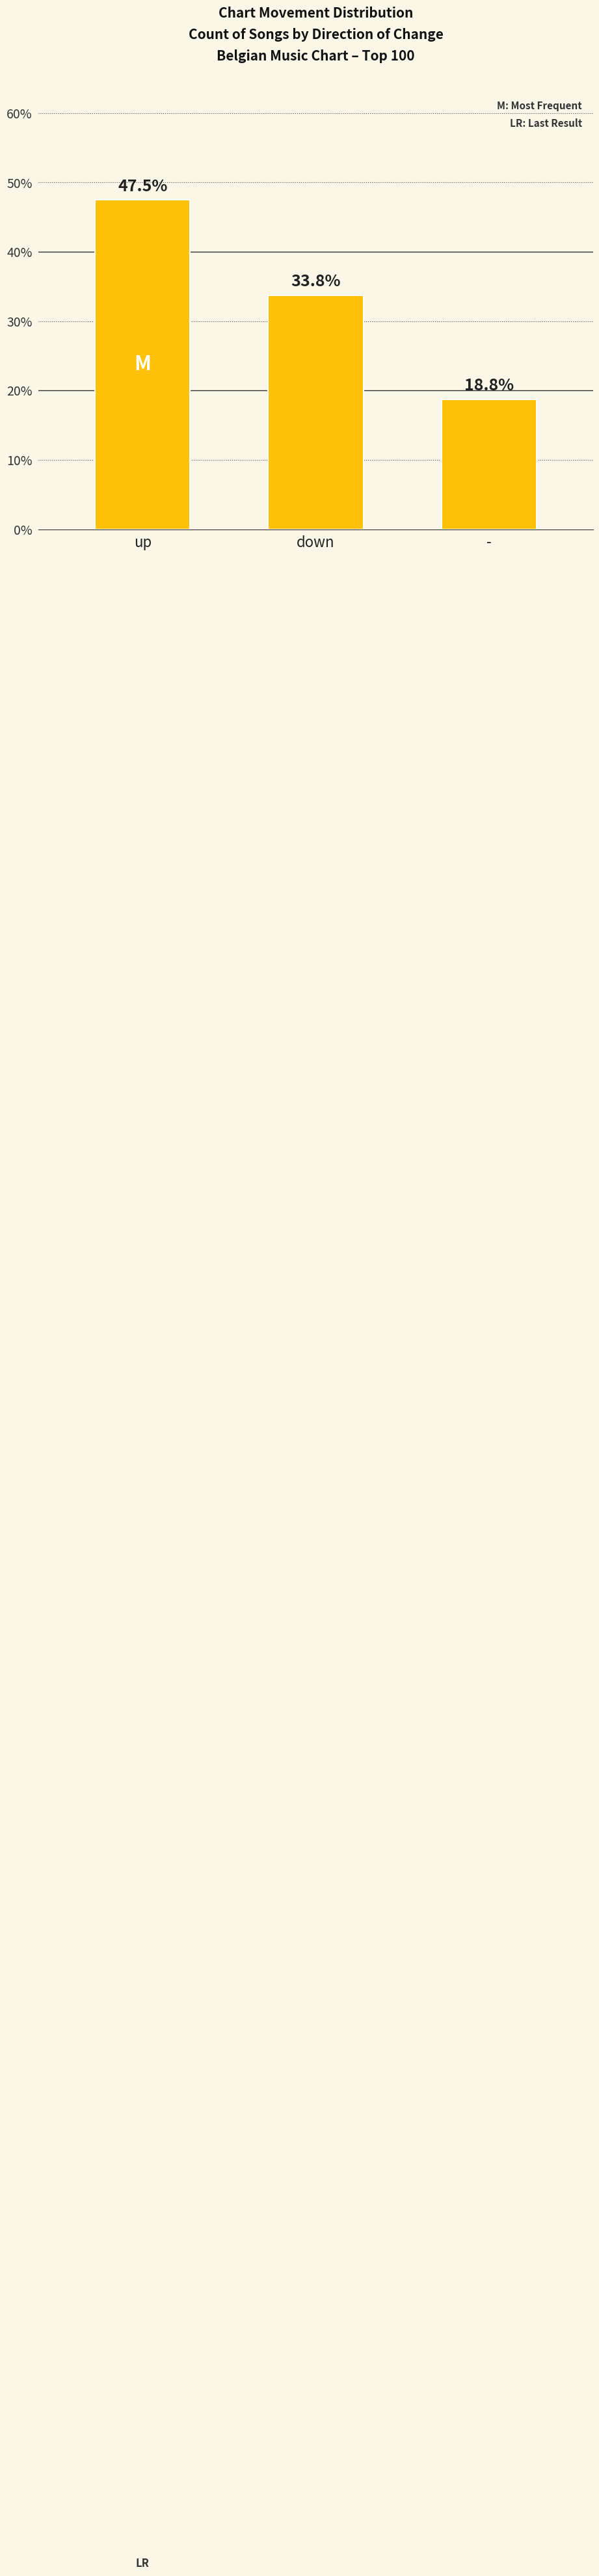

What is the smallest value displayed?

18.8